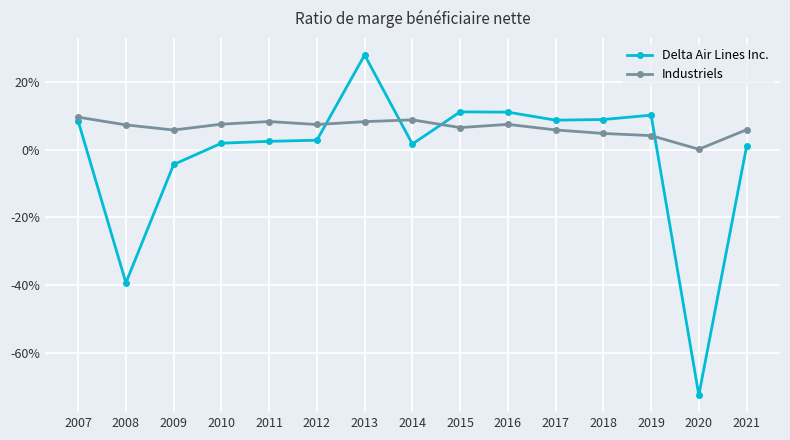

Does the chart have visible grid lines?

Yes